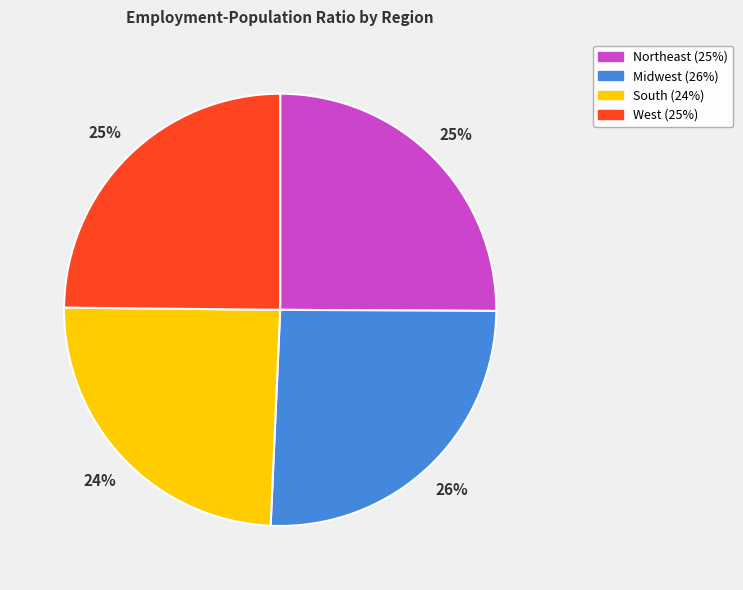

Combined, do West and South account for over 50%?

No